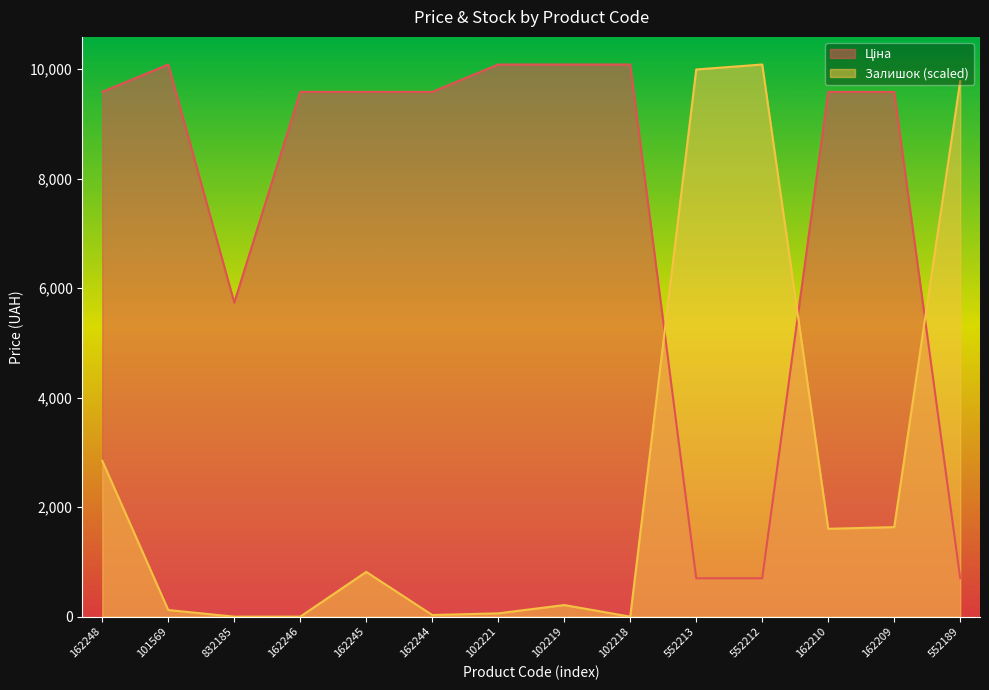

At which category is the sum across all series the highest?

162248